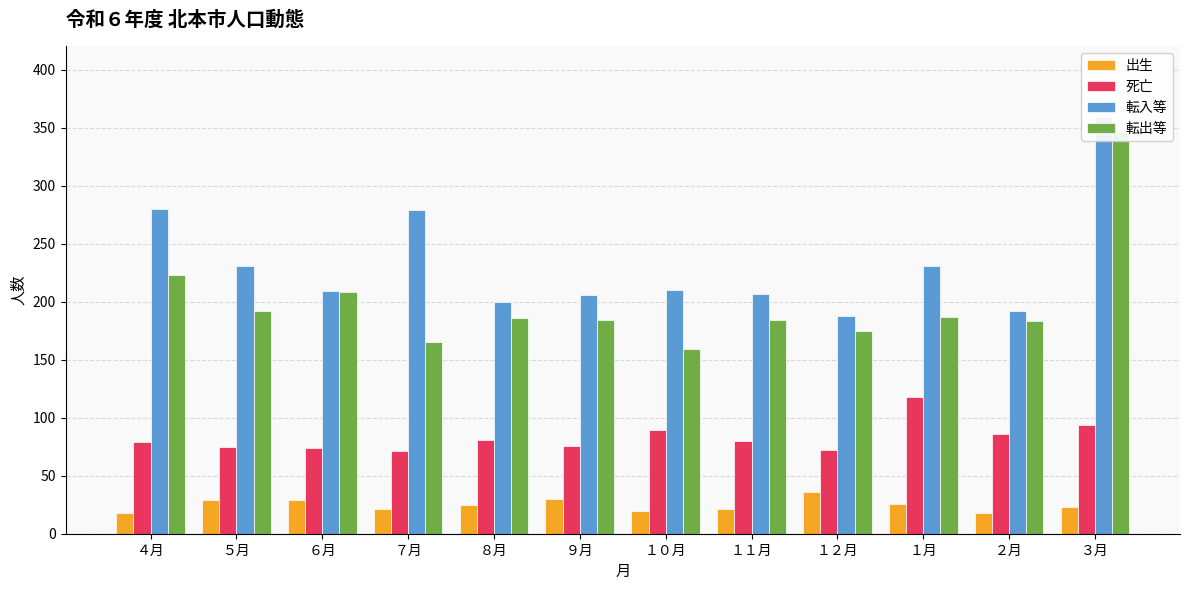

What is the difference between the maximum and minimum values in the 出生 series?

18